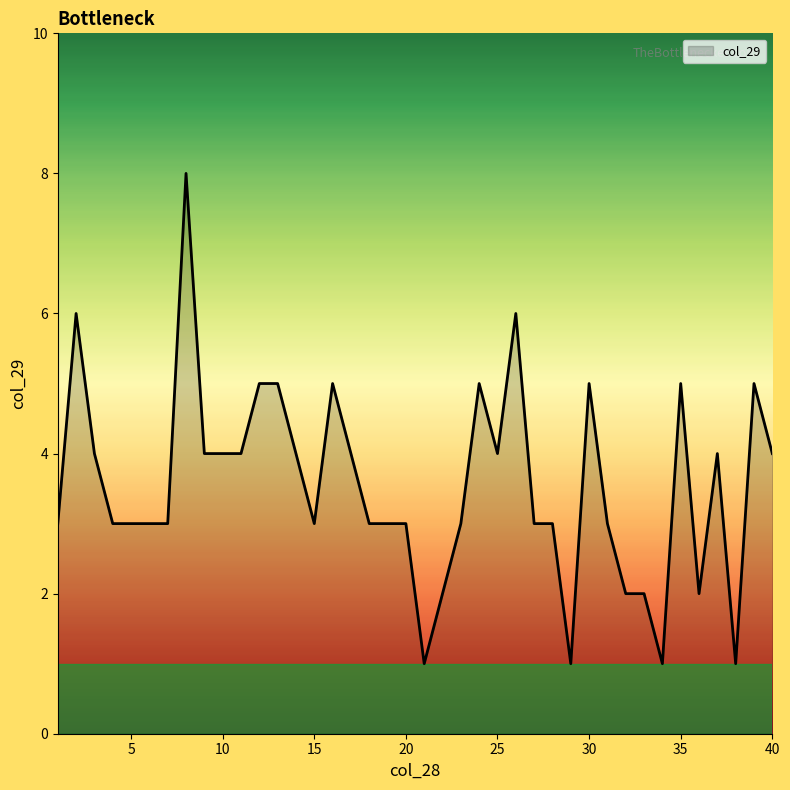

What is the maximum value shown in the chart?

8